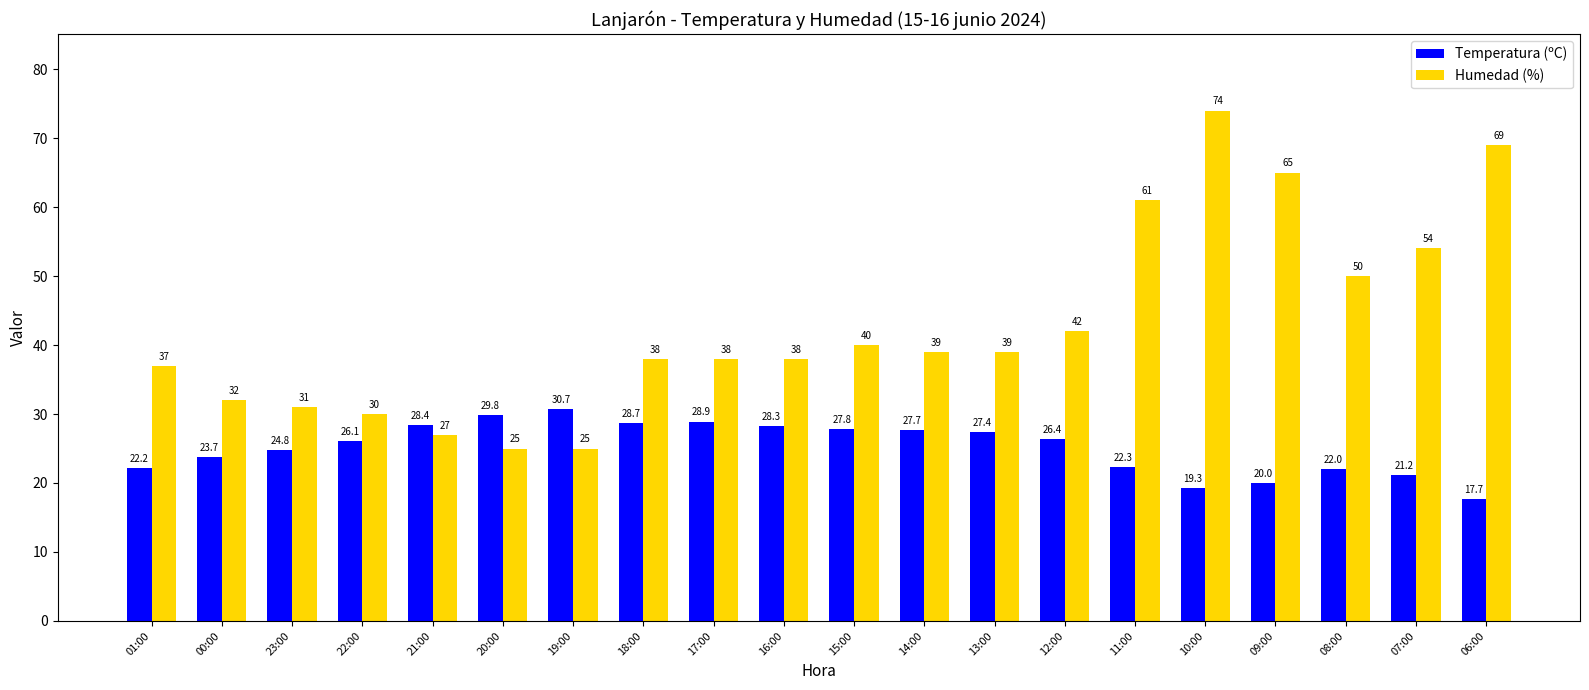

What is the label of the 2nd bar from the right?

07:00